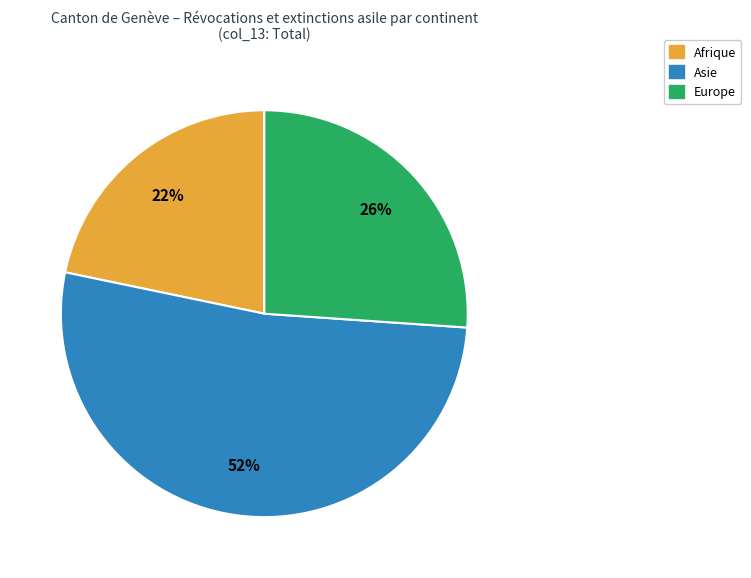

To the nearest percent, what is the average slice percentage?

33%